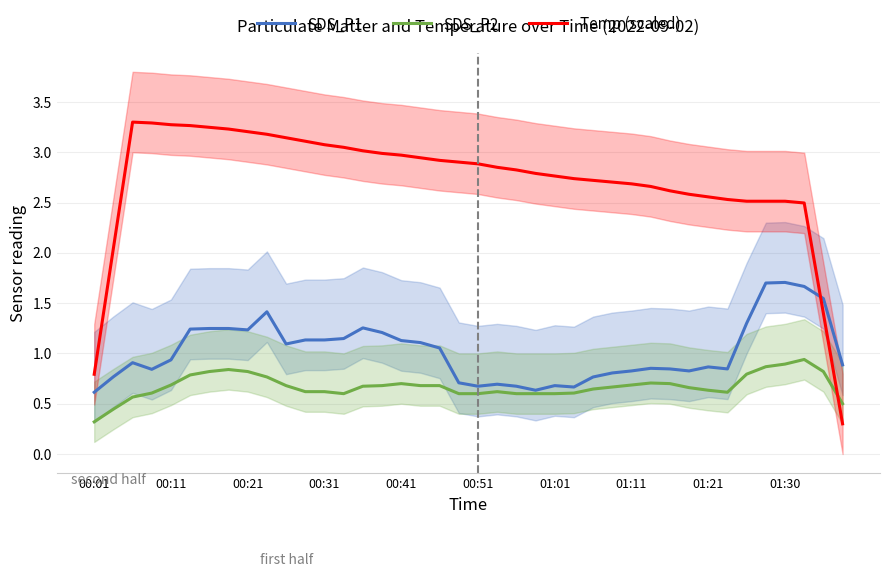

How many values in the Temp (scaled) series exceed 2?

37